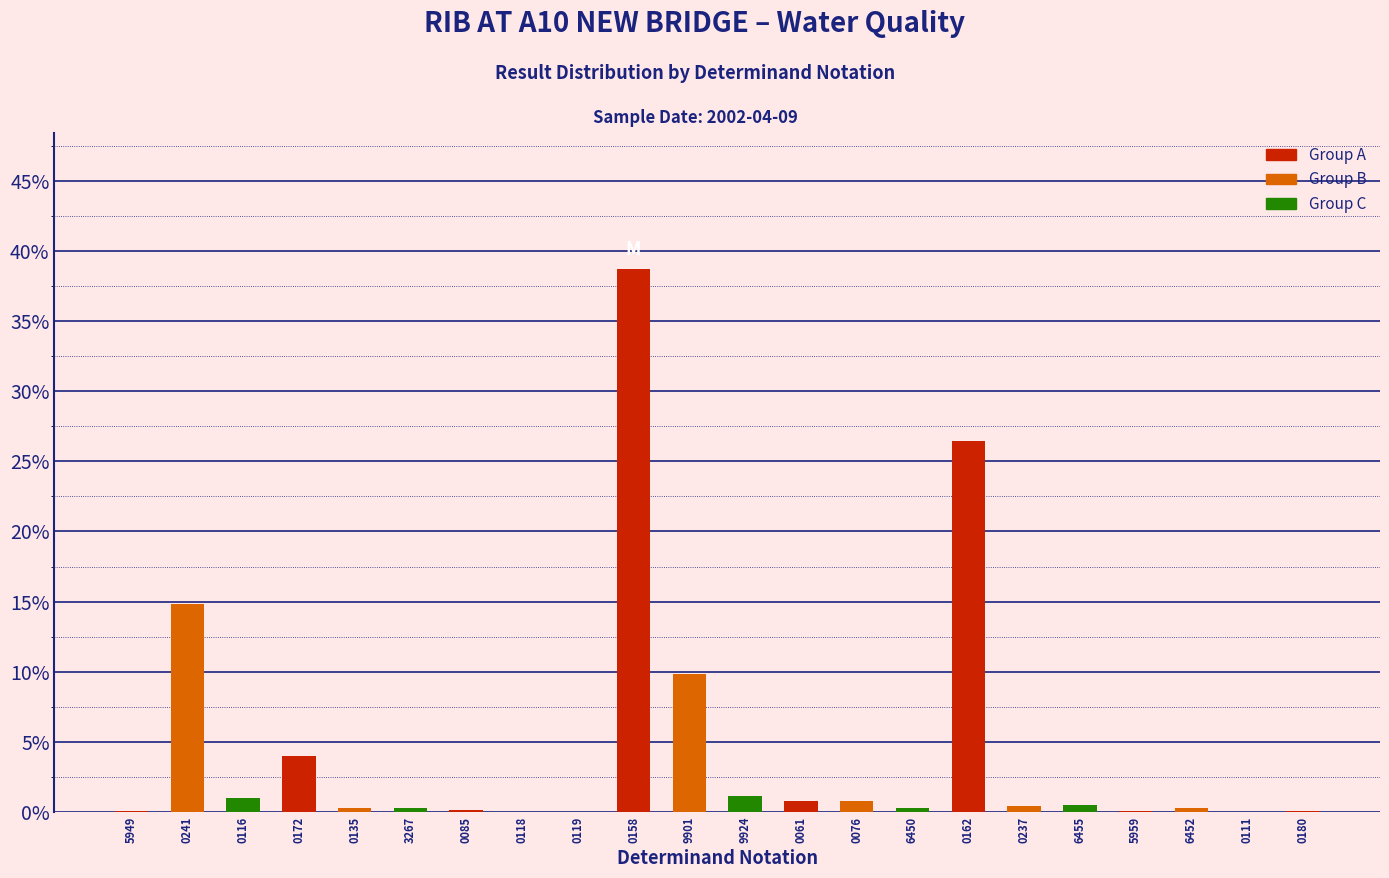

The chart shows a value of 0.1 at 5949. True or false?

True